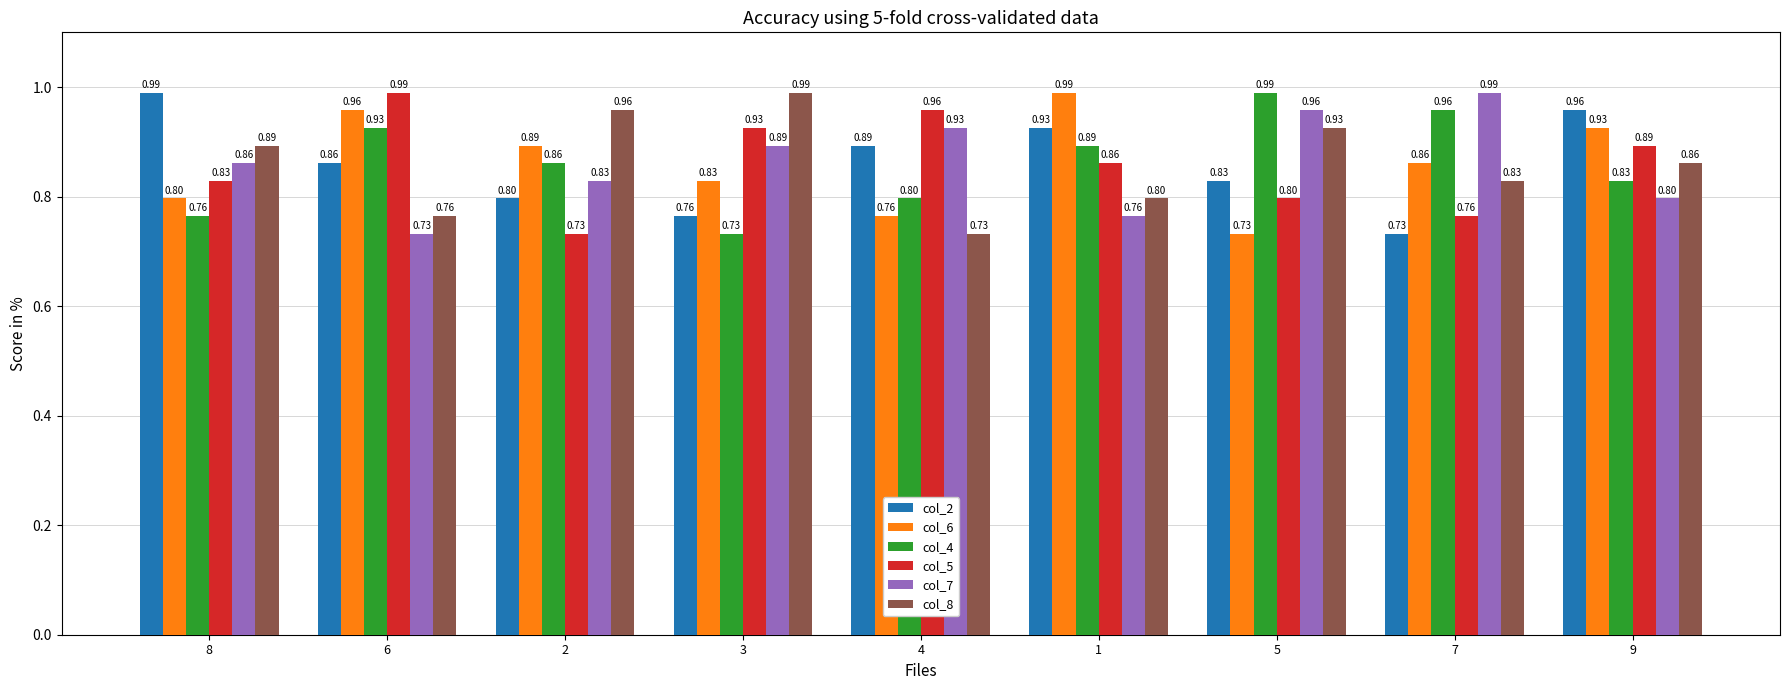

How many groups of bars are there?

9